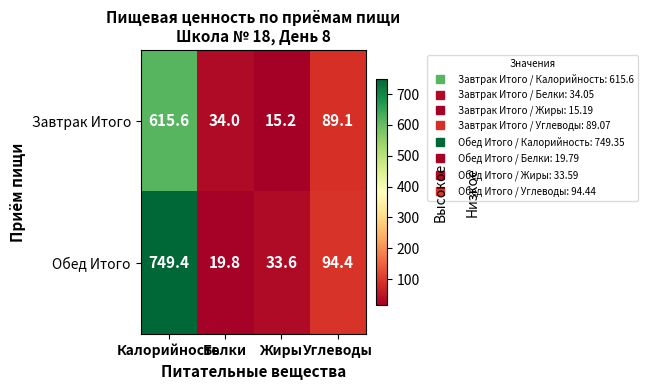

How many distinct data groups are displayed?

2